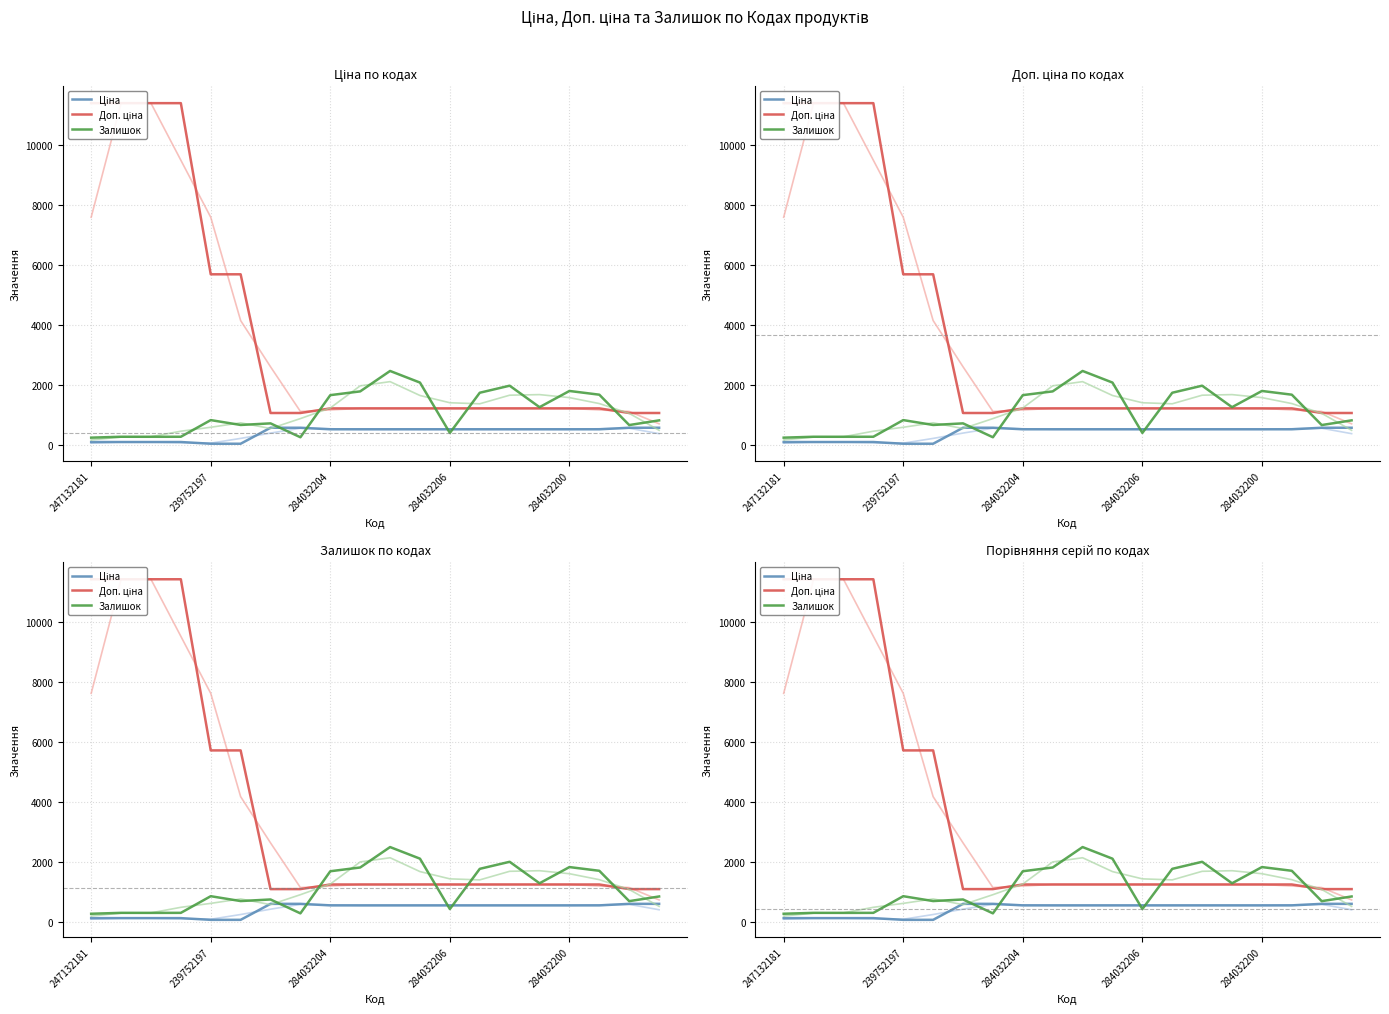

What is the sum of the Ціна (light) values at 15 and 239752197?

653.1